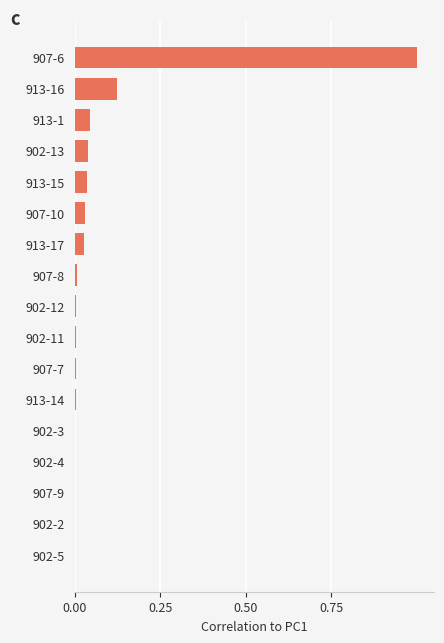

Is it true that the value at 902-11 is 0.0?

True